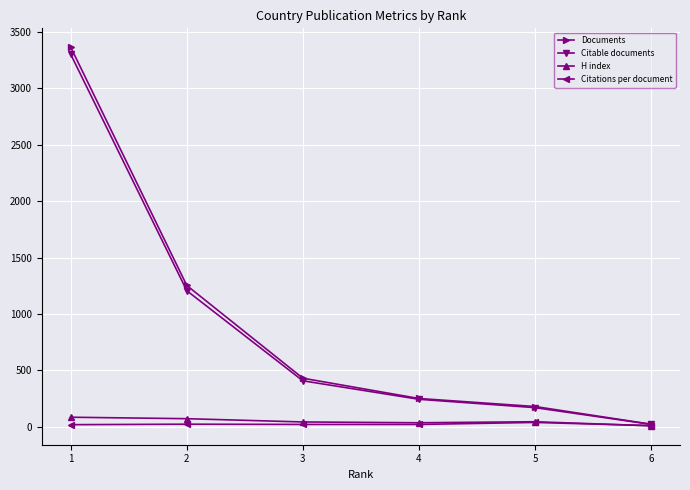

What is the maximum value shown in the chart?

3365.0